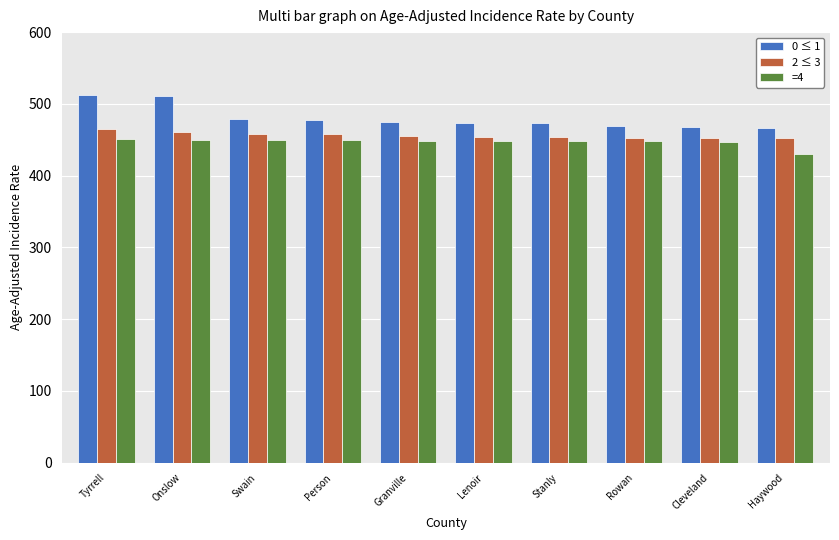

What is the sum of all 2 ≤ 3 values?

4564.0